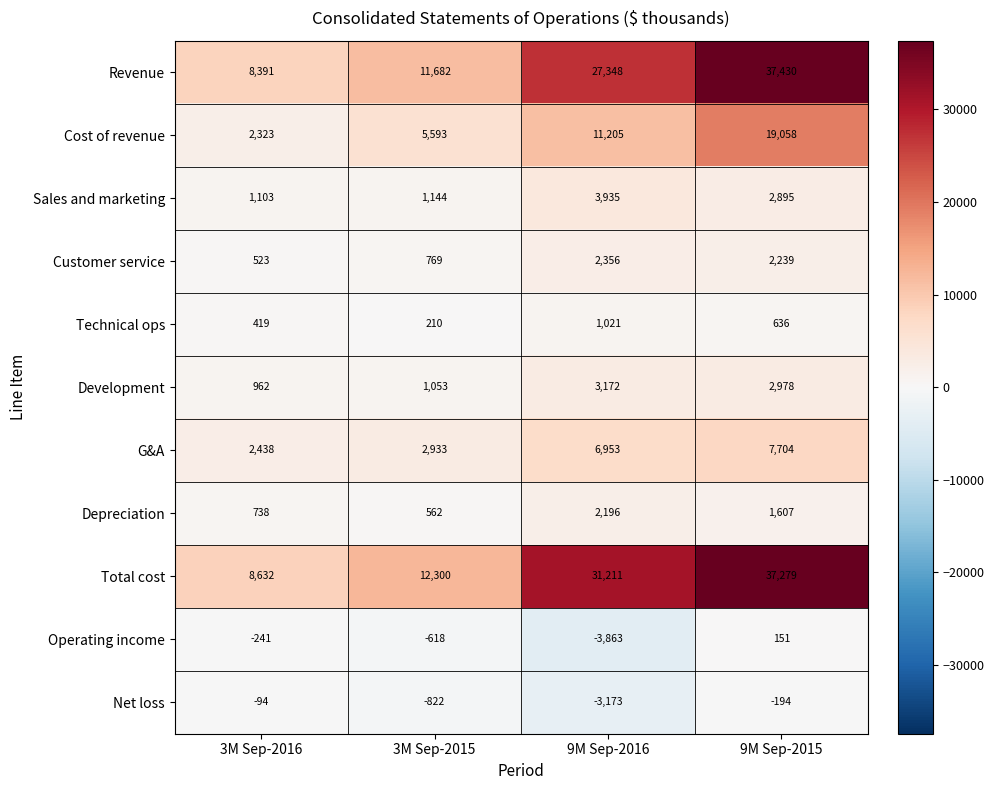

Count the number of data series in this chart.

11